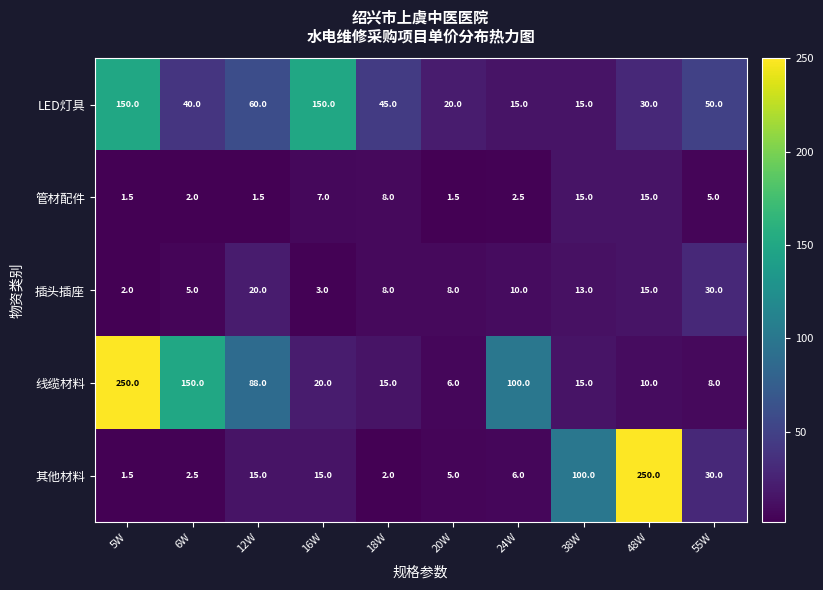

The LED灯具 series shows 8.1 at 20W. True or false?

False